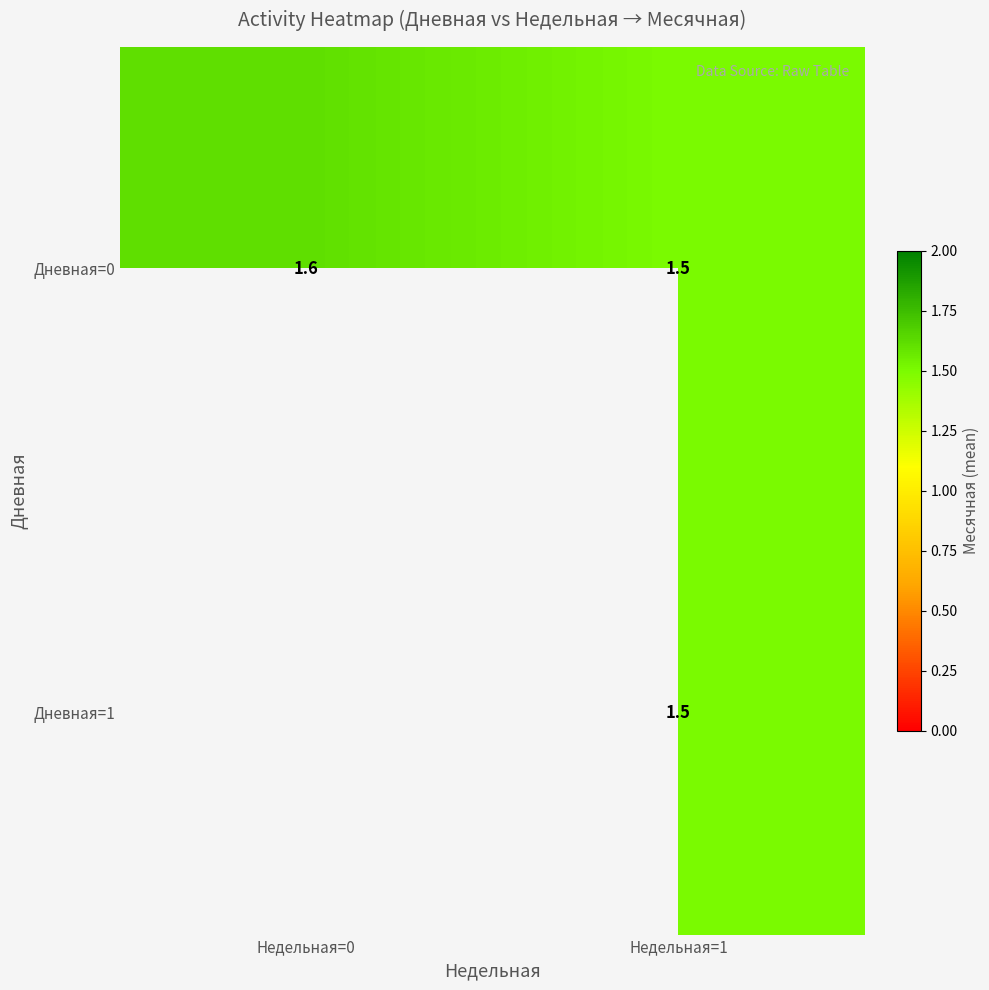

What is the difference between the Дневная=0 values at Недельная=1 and Недельная=0?

0.1